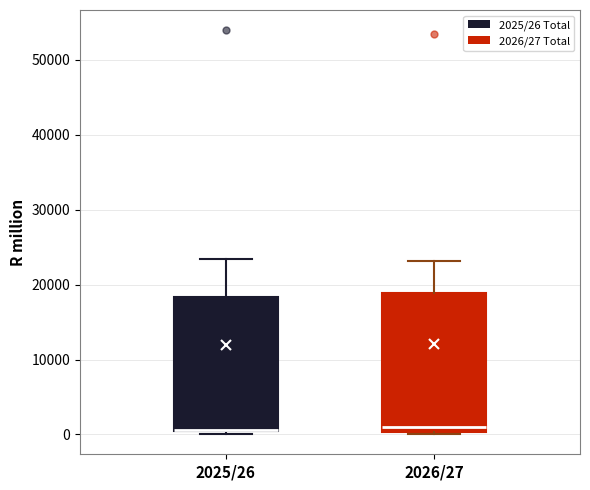

Where is the lower edge of the box for 2025/26 on the y-axis? The values are not printed on the chart, so give them approximately, as read against the axis.

0